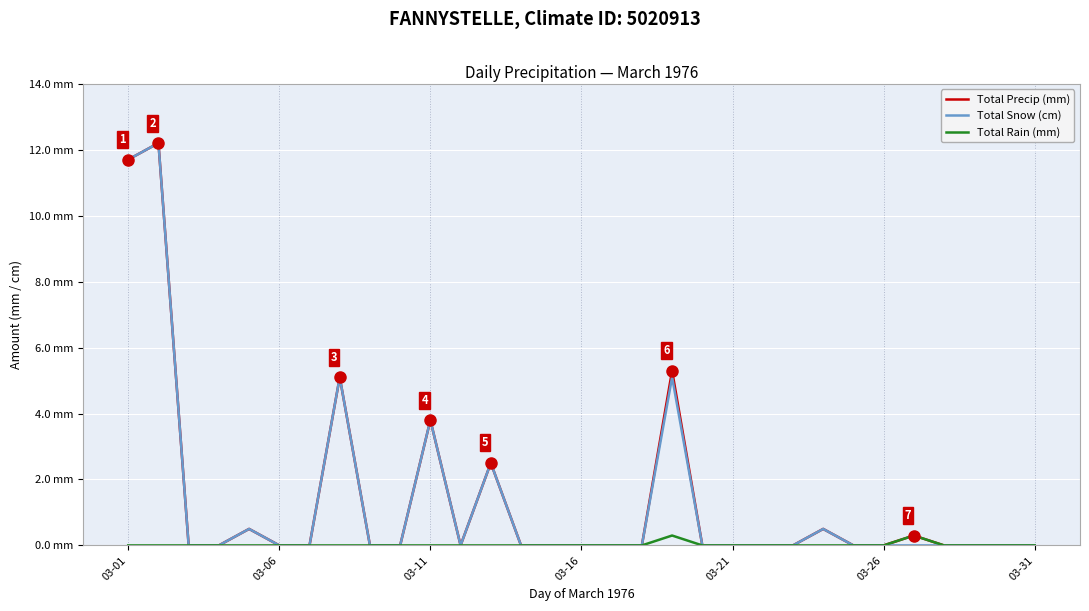

What are all the series names shown in the legend?

Total Precip (mm), Total Snow (cm), Total Rain (mm)